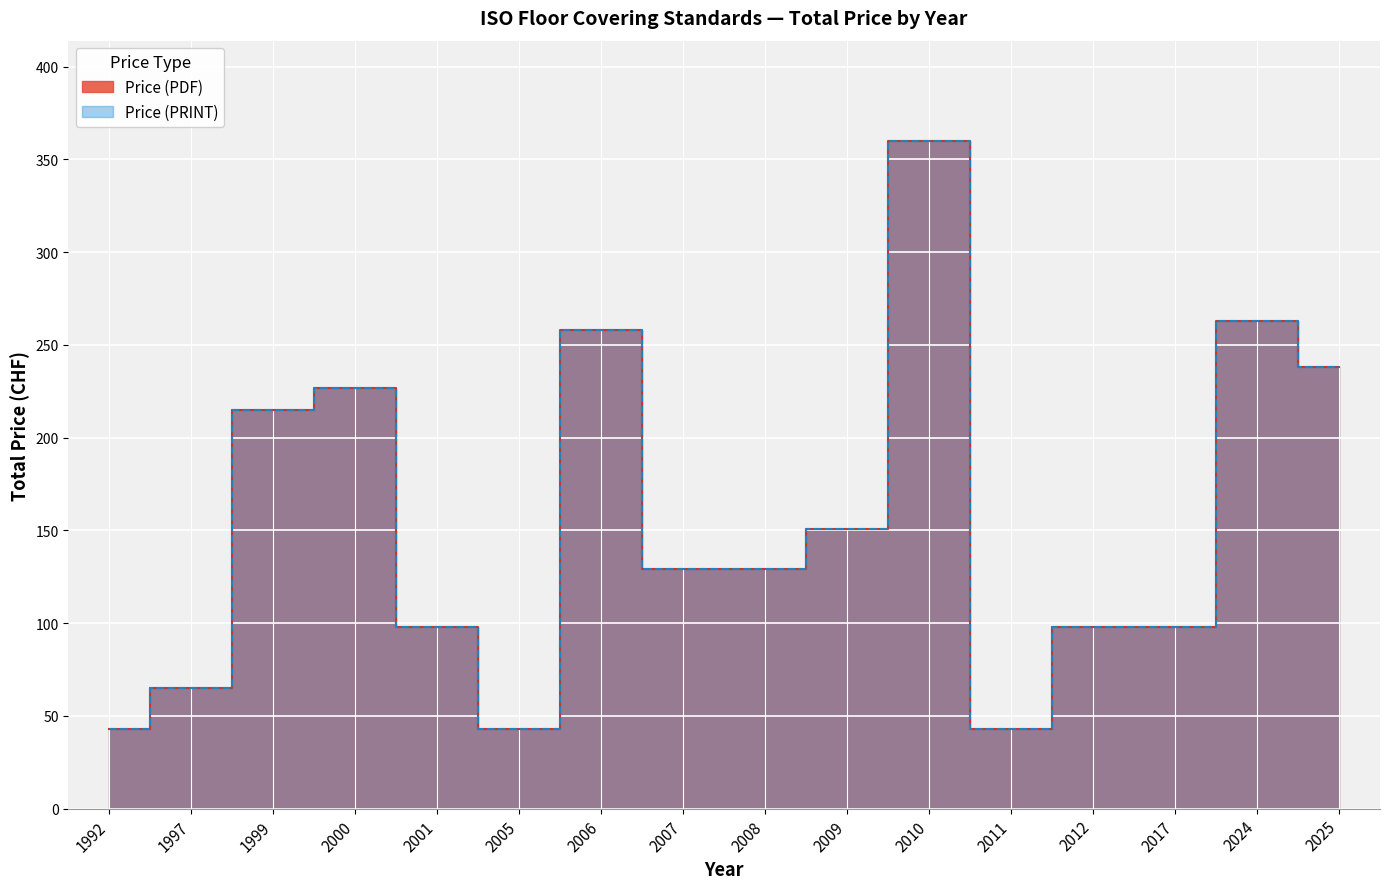

At which label does Price (PRINT) reach its minimum?

1992